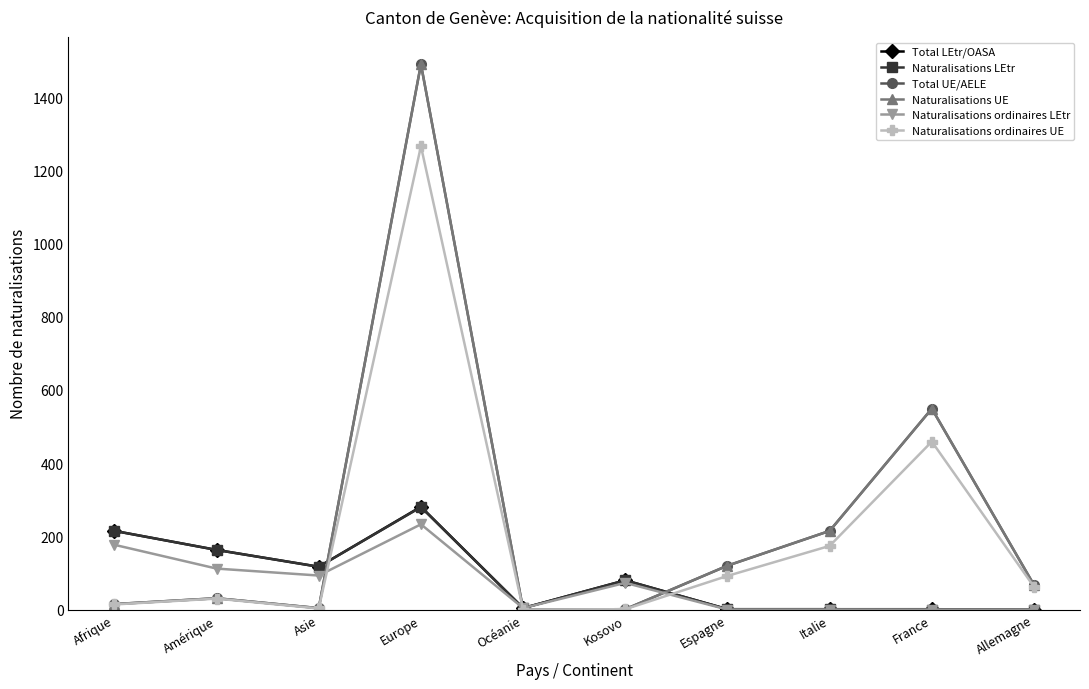

At which category is the sum across all series the highest?

Europe